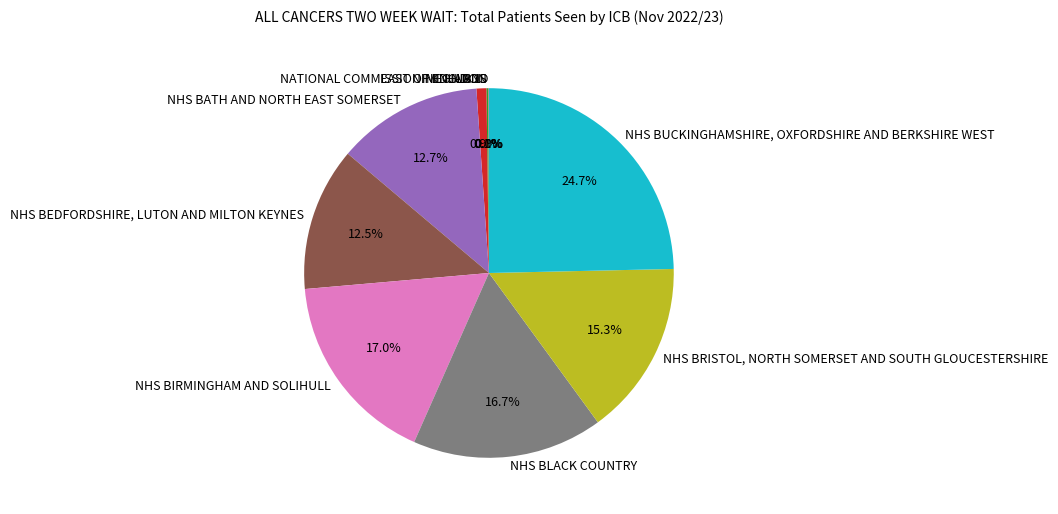

How much of the chart is everything except NHS BIRMINGHAM AND SOLIHULL?

83.0%